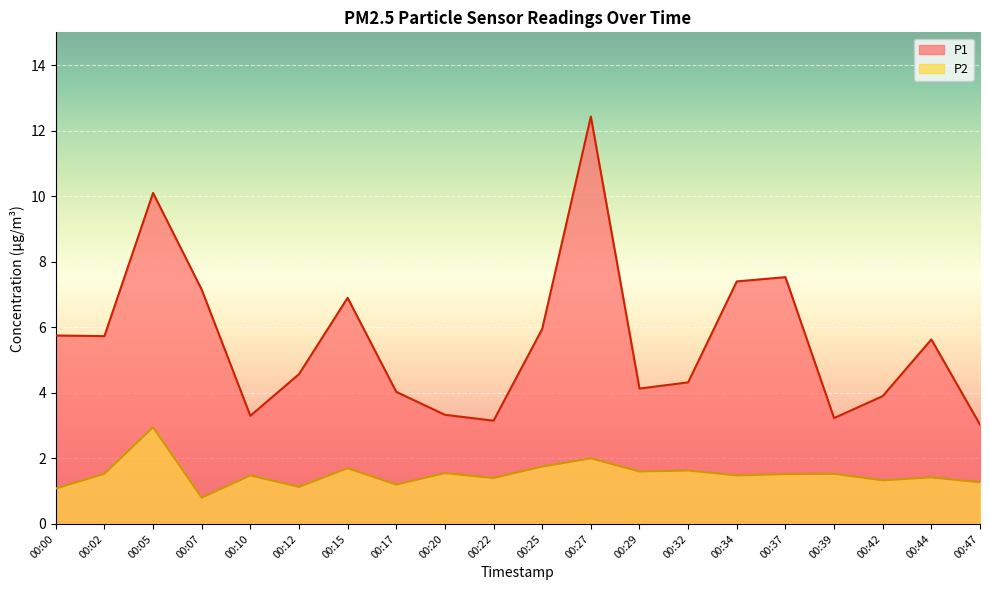

List the series in order of their peak value, lowest first.

P2, P1